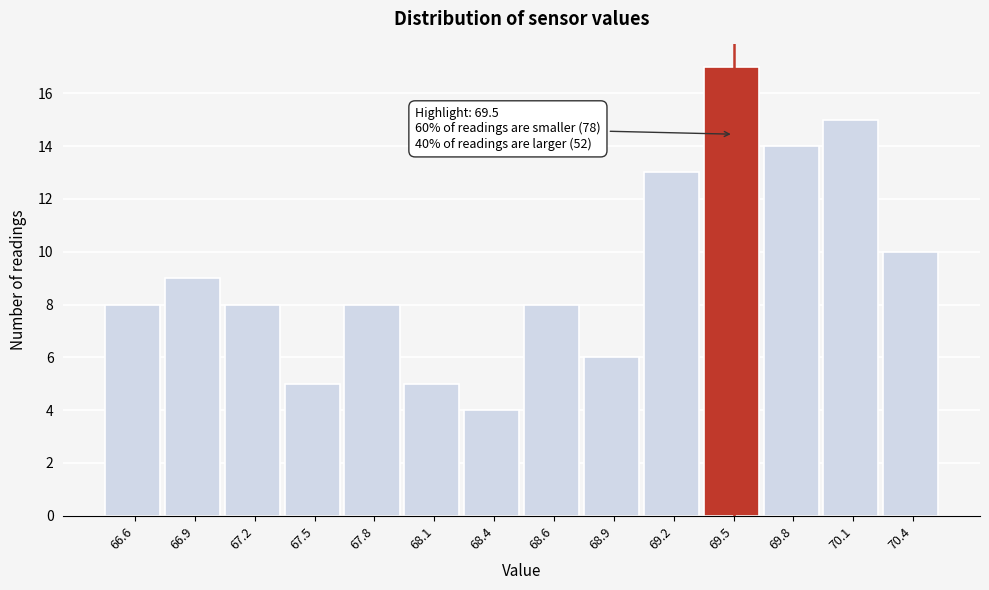

Over which range of the x-axis is the bar tallest?

69.35 to 69.65